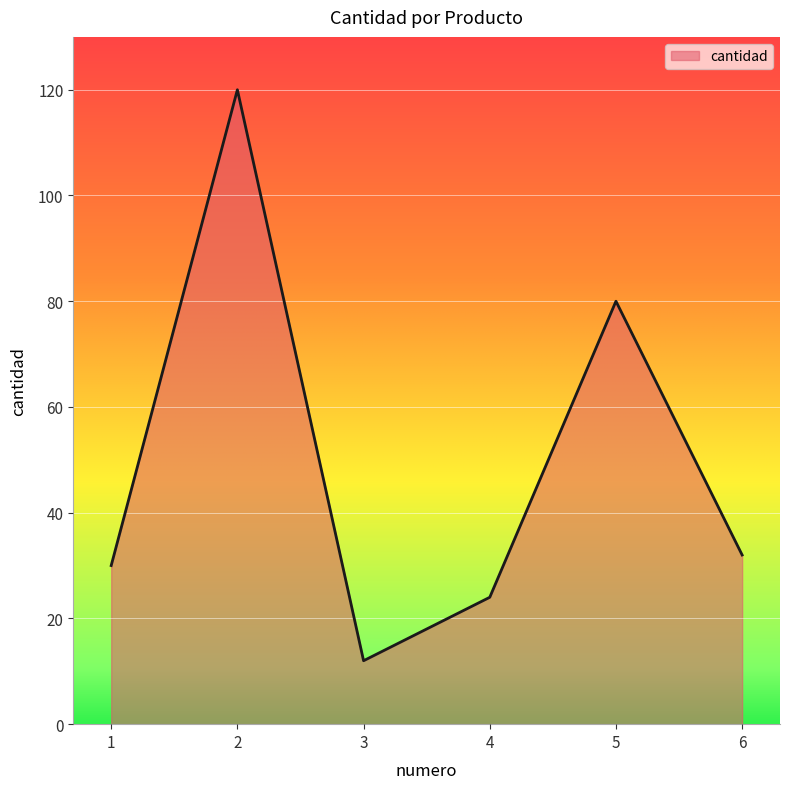

What is the difference between the values at 4 and 5?

56